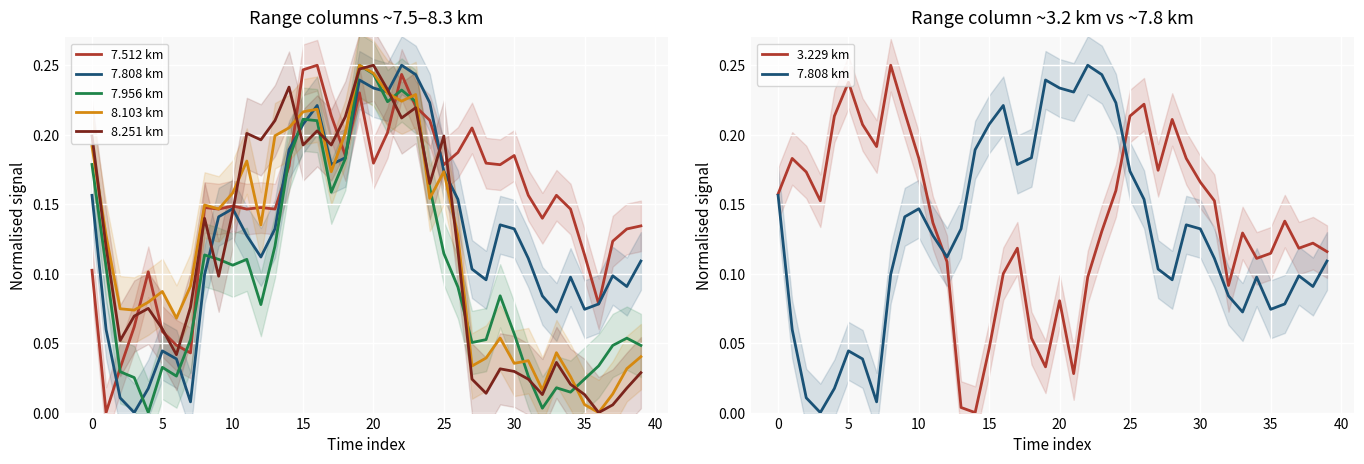

What is the difference between the maximum and minimum values in the 7.808 km series?

0.2